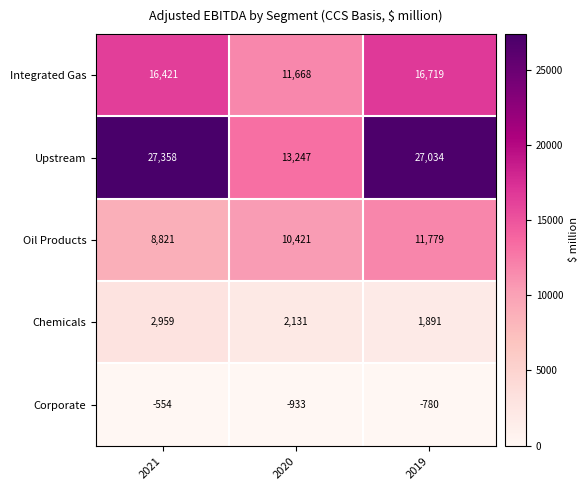

What is the highest value of the Integrated Gas series?

16719